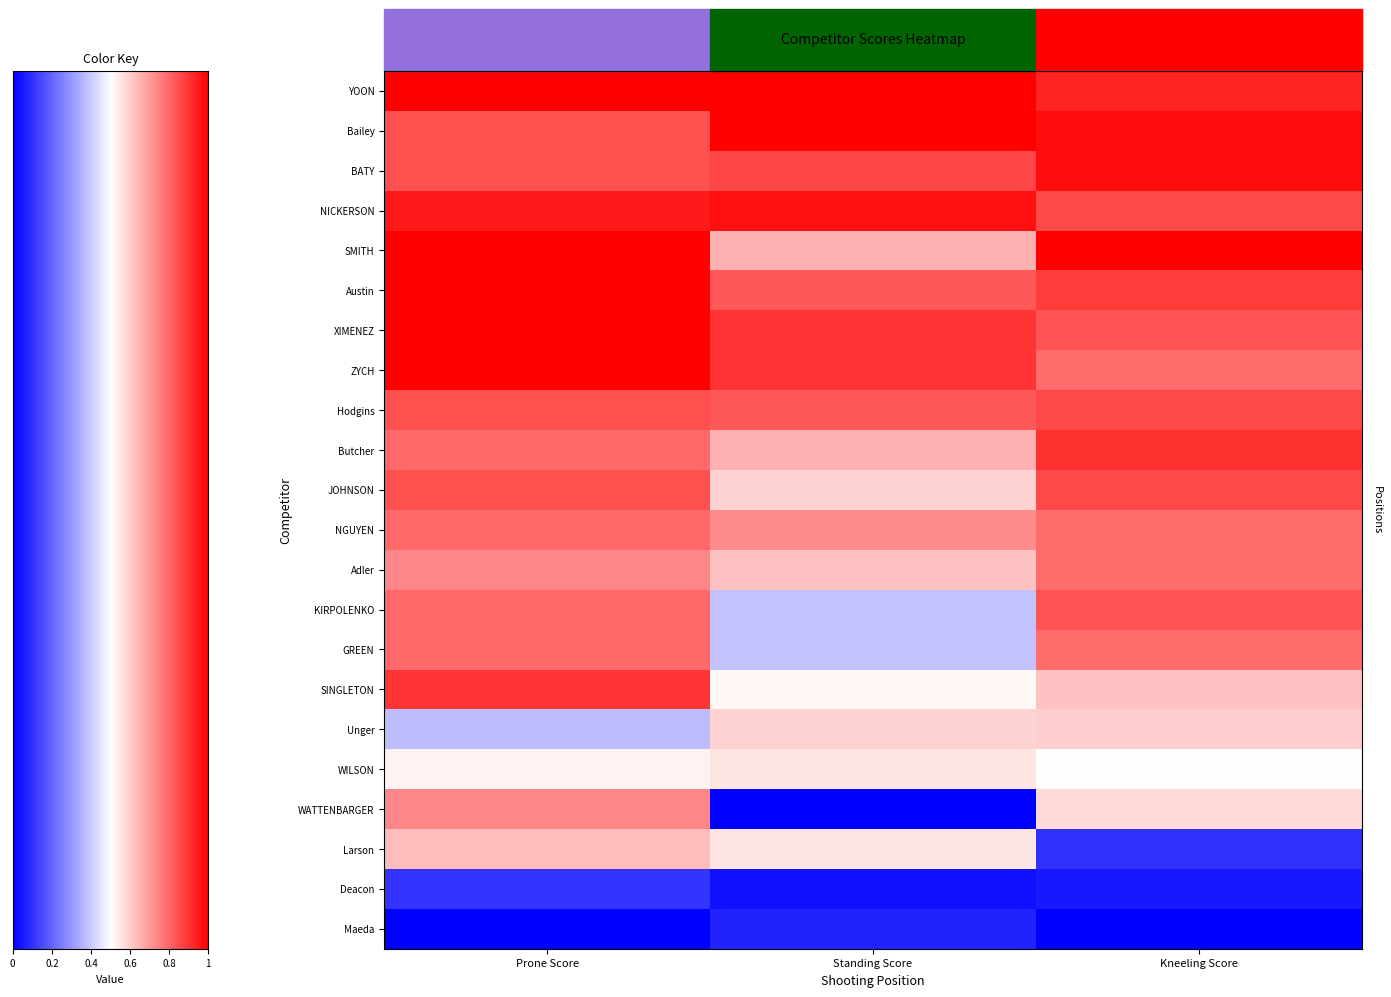

Which series has the largest total across all categories?

YOON